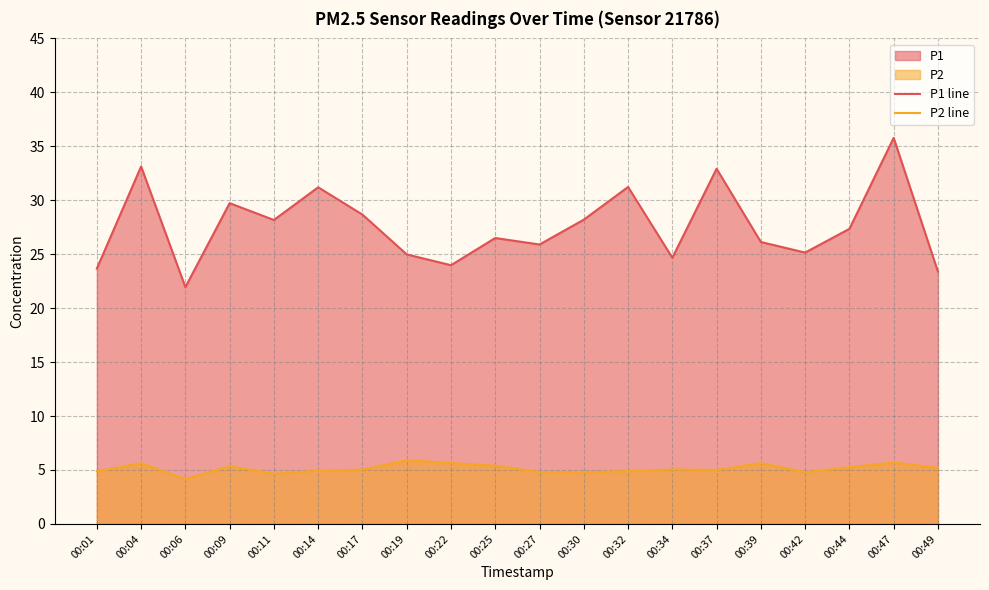

How many values in the P2 line series exceed 5?

11